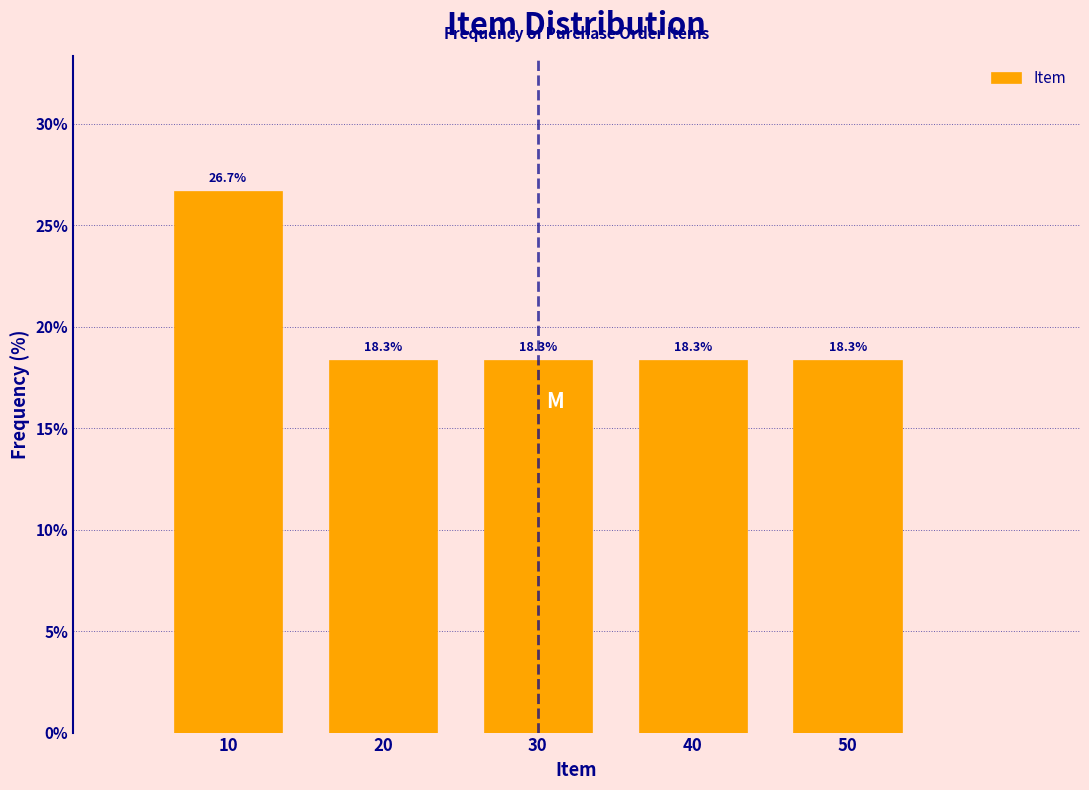

Reading right to left, list all the values displayed in this chart.

18.3	18.3	18.3	18.3	26.7